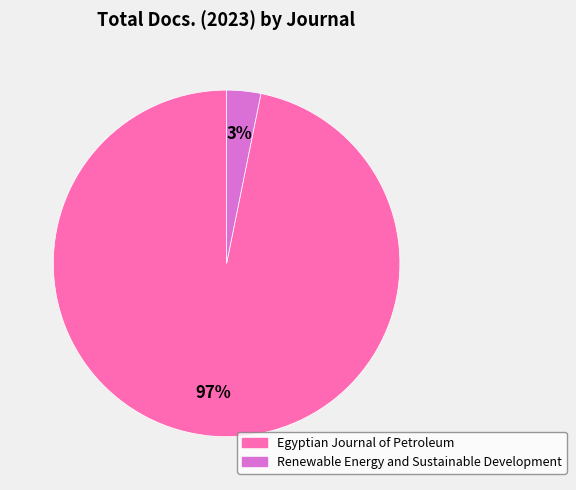

True or false: Renewable Energy and Sustainable Development accounts for 3% of the total.

True